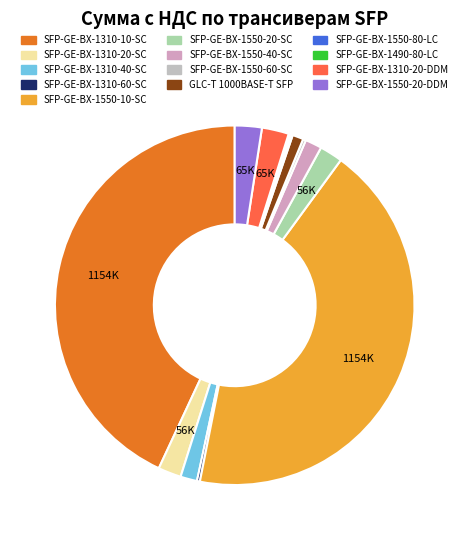

To the nearest percent, what is the combined percentage of SFP-GE-BX-1550-10-SC and SFP-GE-BX-1550-20-DDM?

45%